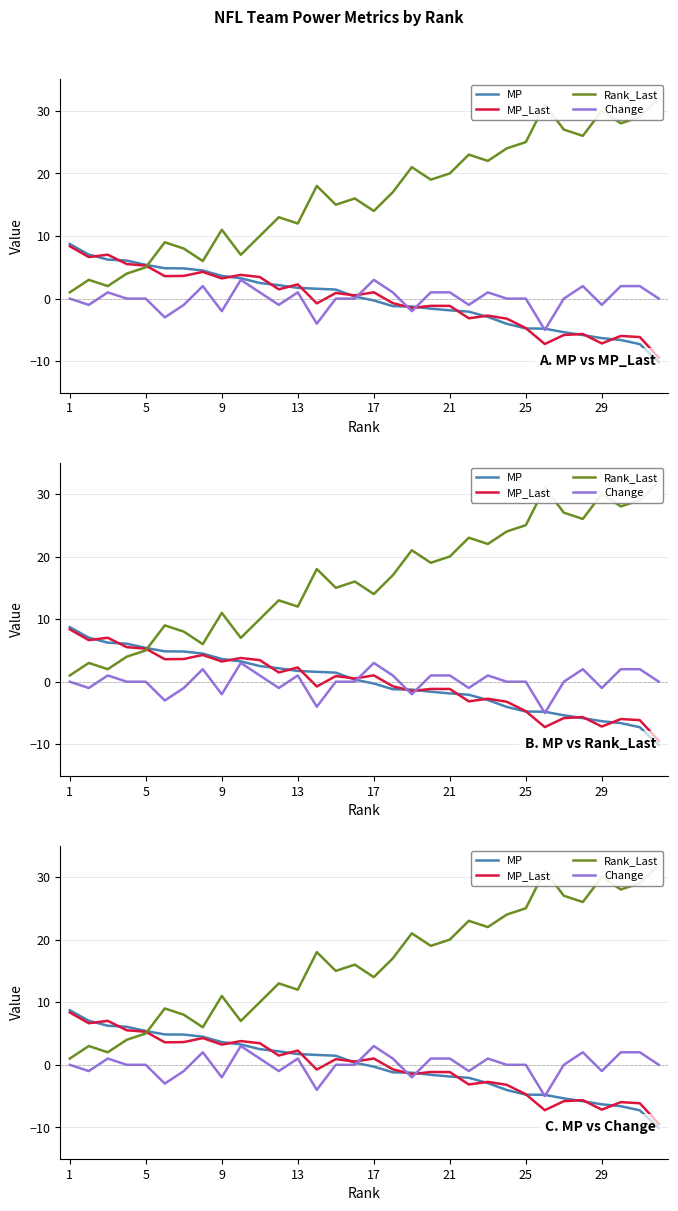

How many times do MP_Last and Rank_Last cross each other?

1